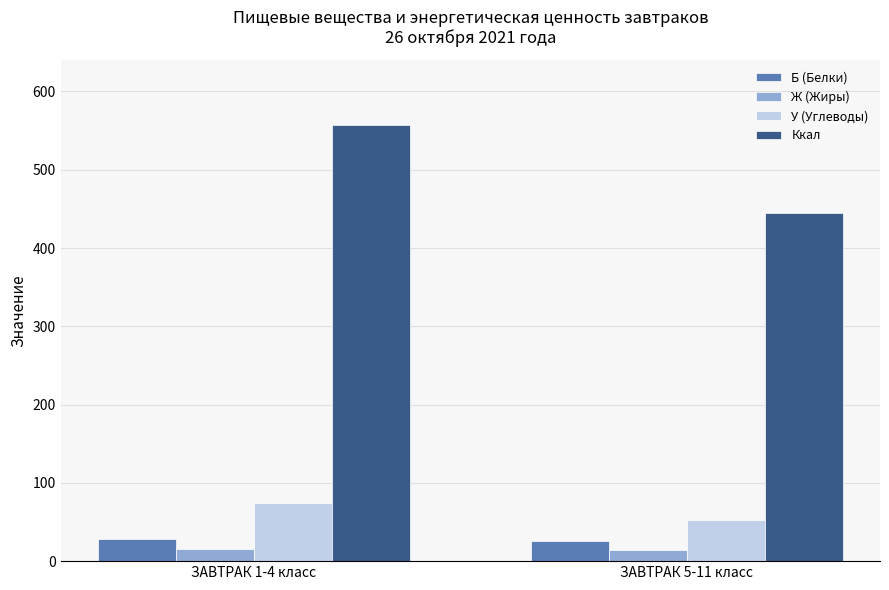

The value of Ж (Жиры) at ЗАВТРАК 5-11 класс is 14.4. True or false?

True